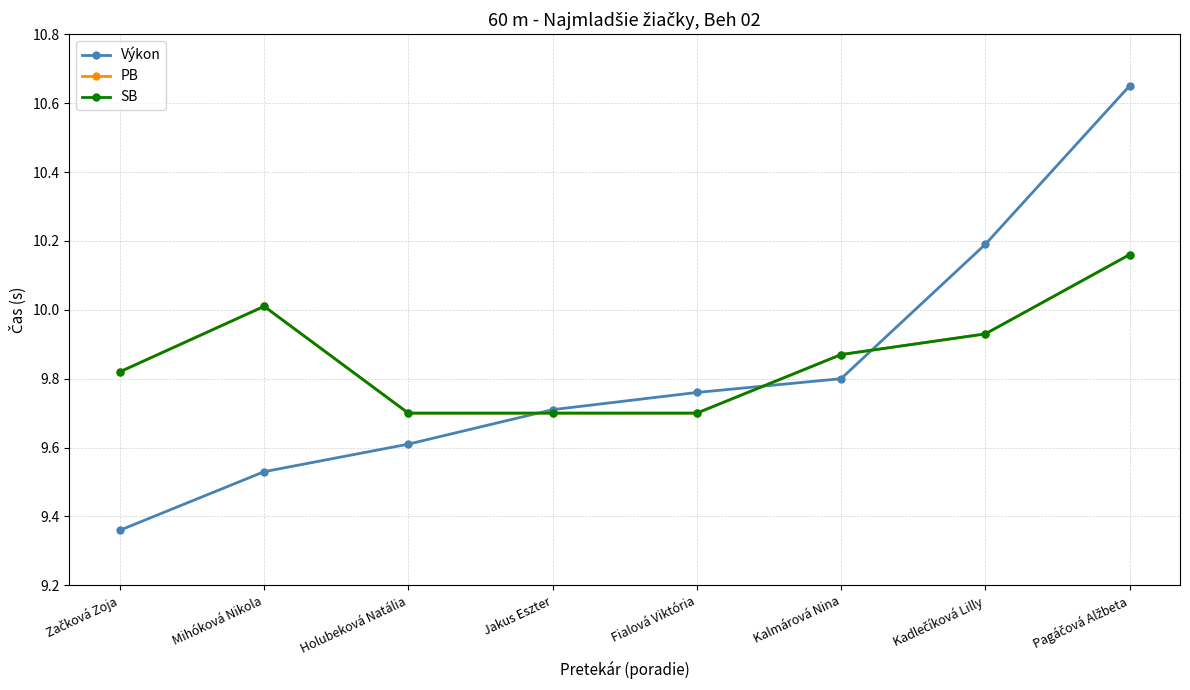

Does the chart have visible grid lines?

Yes